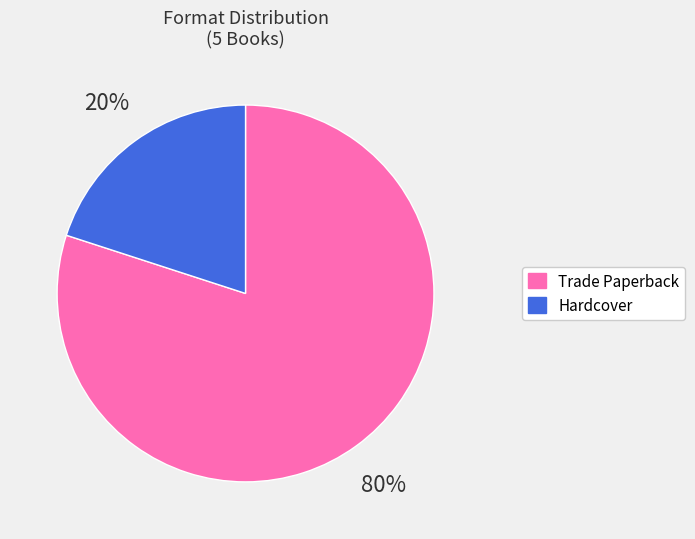

Do Trade Paperback and Hardcover together represent more than half of the pie?

Yes